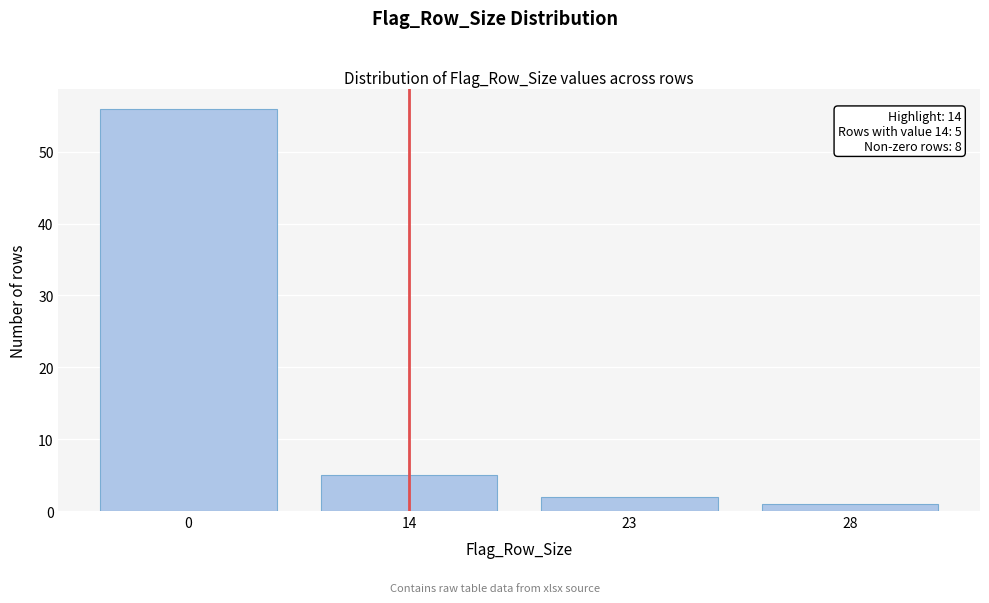

Reading right to left, extract all data points from this chart.

1	2	5	56